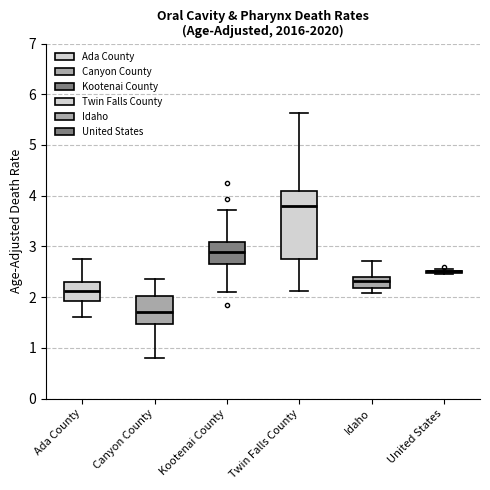

Reading left to right, transcribe this box plot: for each box, give where its median line is, the range the box spans, and where its two whiskers end, as read against the y-axis. The values are not printed on the chart, so give them approximately, as read against the axis.

Ada County: median 2.1, box 1.9 to 2.3, whiskers 1.6 to 2.8
Canyon County: median 1.7, box 1.5 to 2.0, whiskers 0.8 to 2.4
Kootenai County: median 2.9, box 2.7 to 3.1, whiskers 2.1 to 3.7
Twin Falls County: median 3.8, box 2.8 to 4.1, whiskers 2.1 to 5.6
Idaho: median 2.3, box 2.2 to 2.4, whiskers 2.1 to 2.7
United States: box collapsed to a line at 2.5, whiskers 2.4 to 2.6